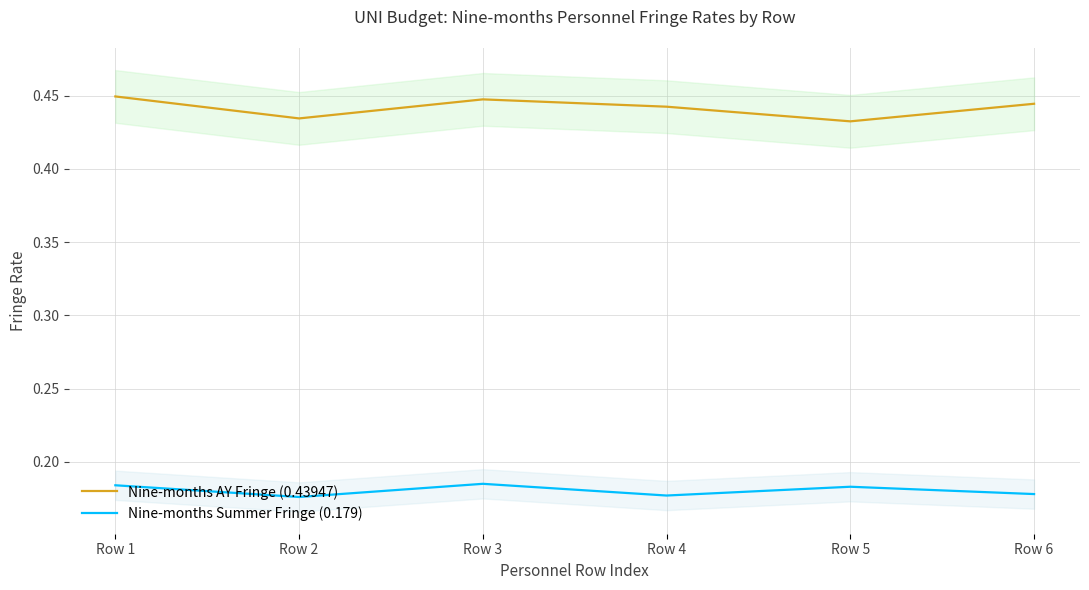

True or false: Nine-months AY Fringe (0.43947) has a value of 0.4 at Row 1.

True